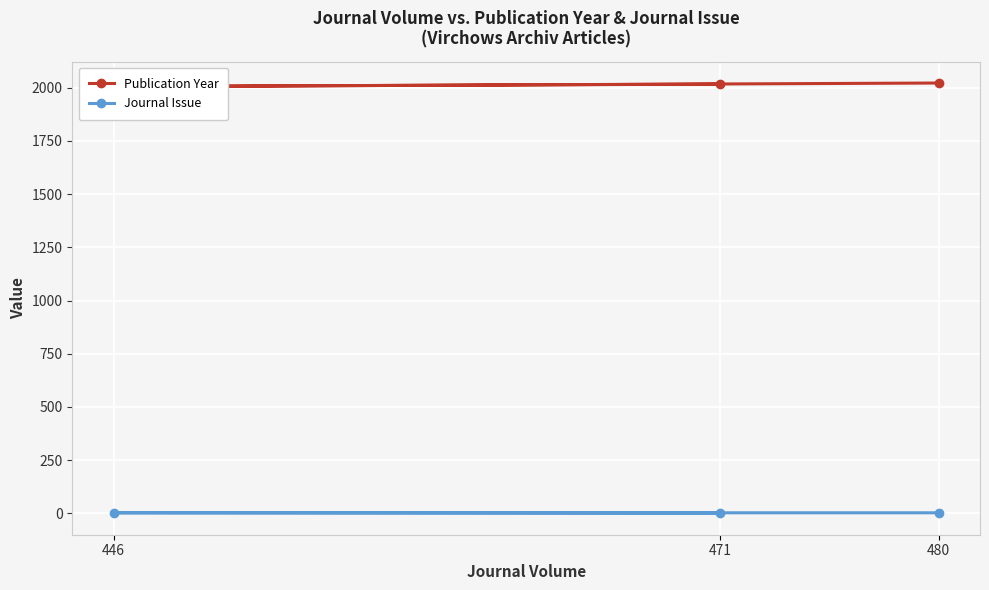

Rank the series at 471 from lowest to highest value.

Journal Issue, Publication Year